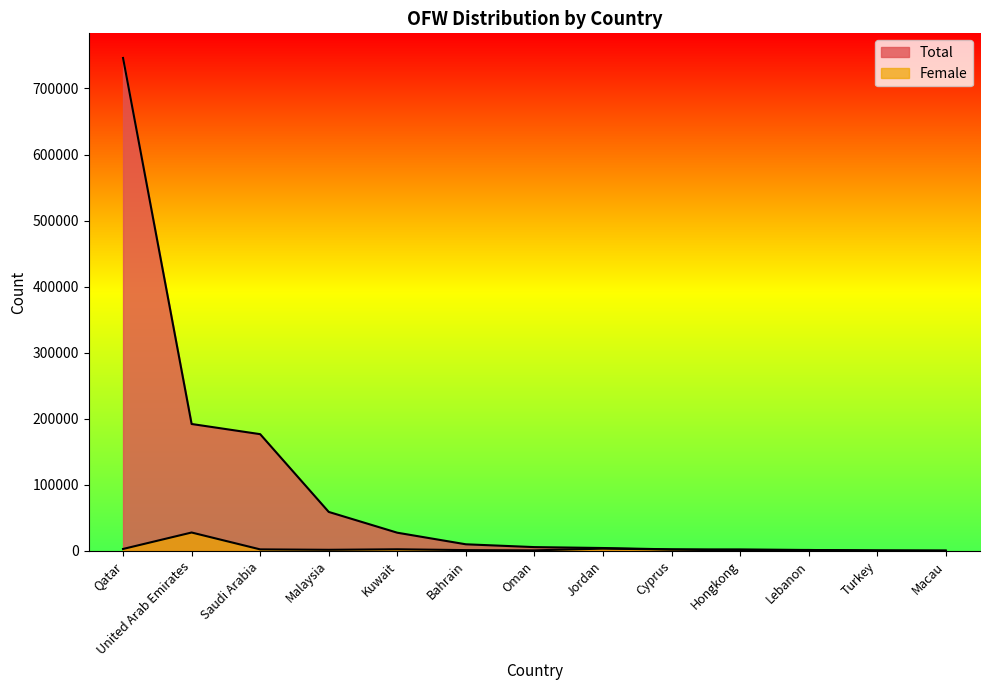

Is the value of Female at Saudi Arabia greater than the value of Total at Qatar?

No